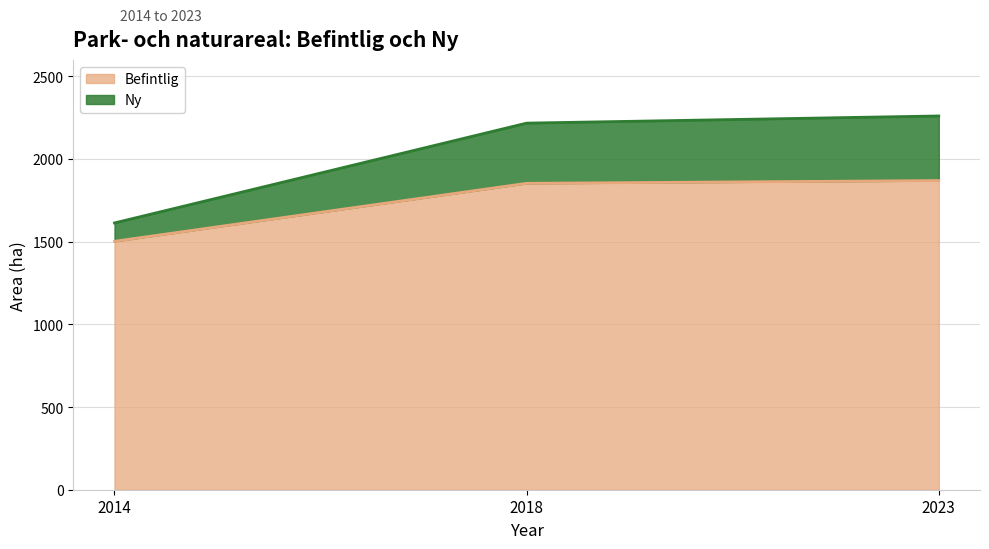

At which label does Befintlig reach its minimum?

2014